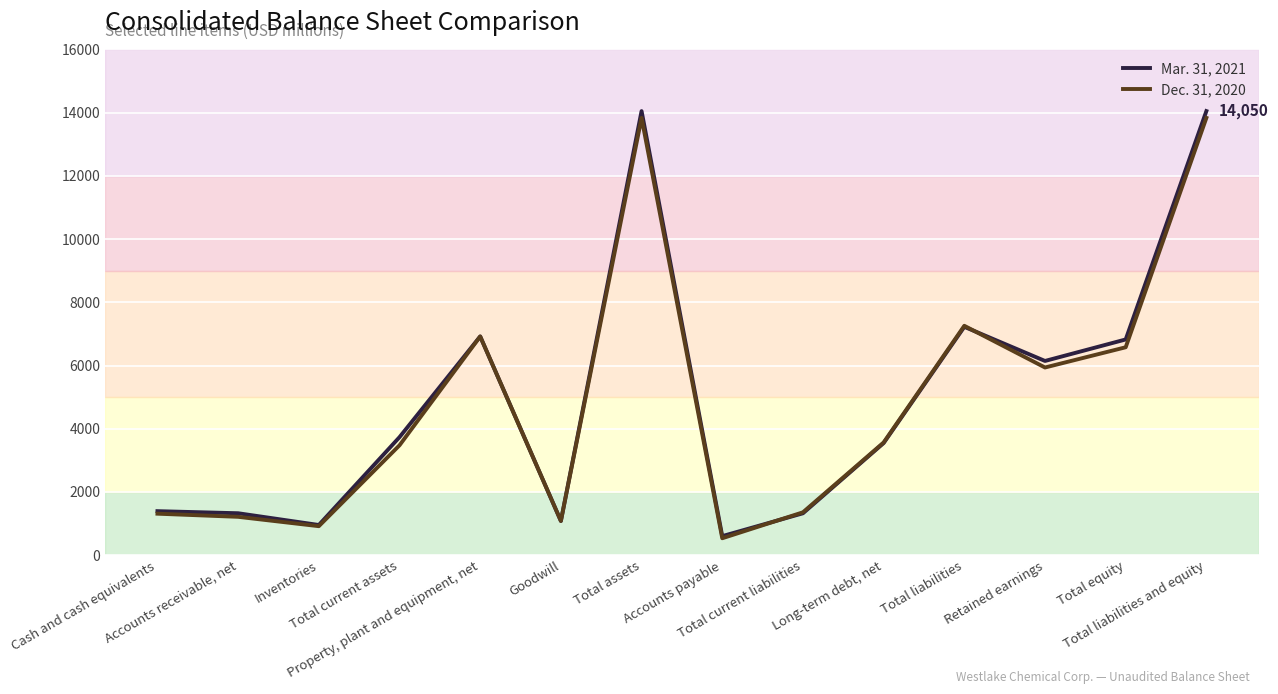

How many lines are shown in the chart?

2